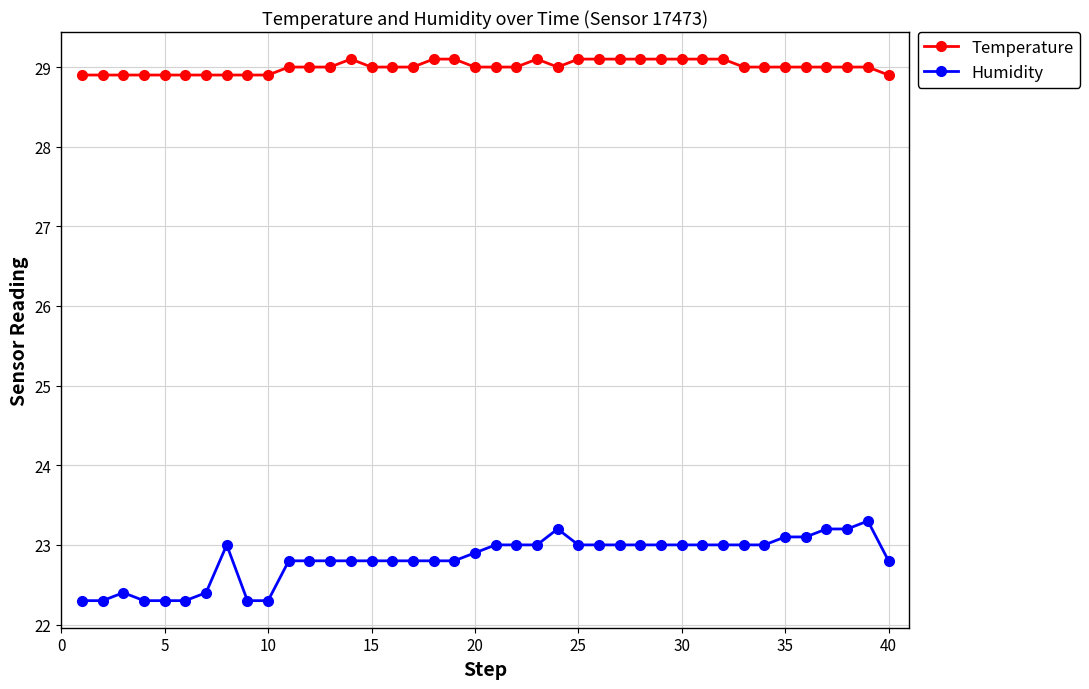

List the series in order of their overall mean, lowest first.

Humidity, Temperature